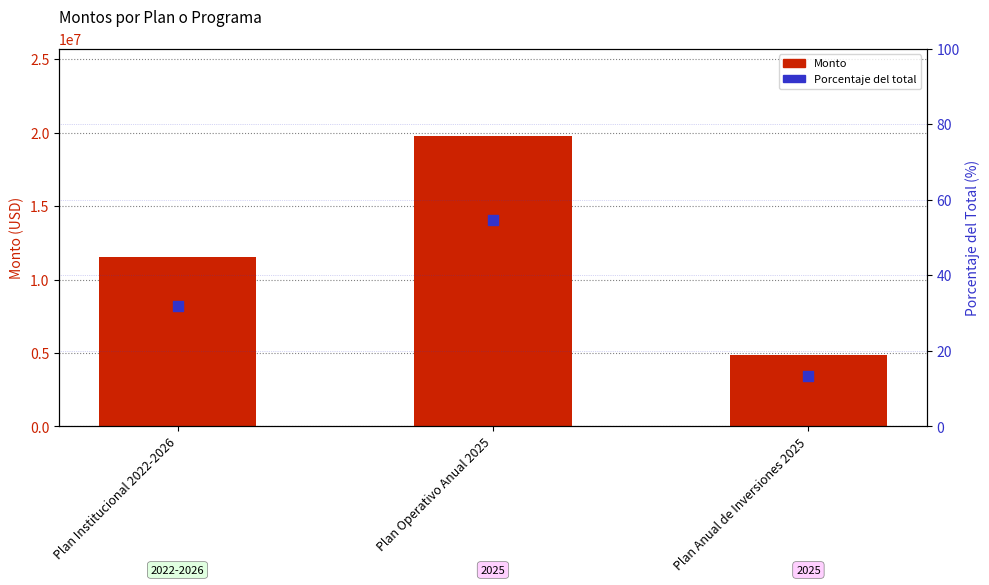

At which category is the sum across all series the highest?

Plan Operativo Anual 2025